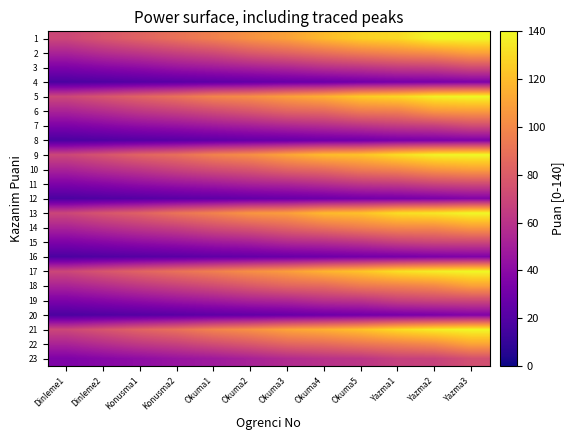

Rank the series at Okuma4 from highest to lowest value.

9, 1, 13, 17, 21, 5, 2, 14, 10, 22, 18, 6, 23, 19, 3, 11, 15, 7, 8, 16, 12, 20, 4